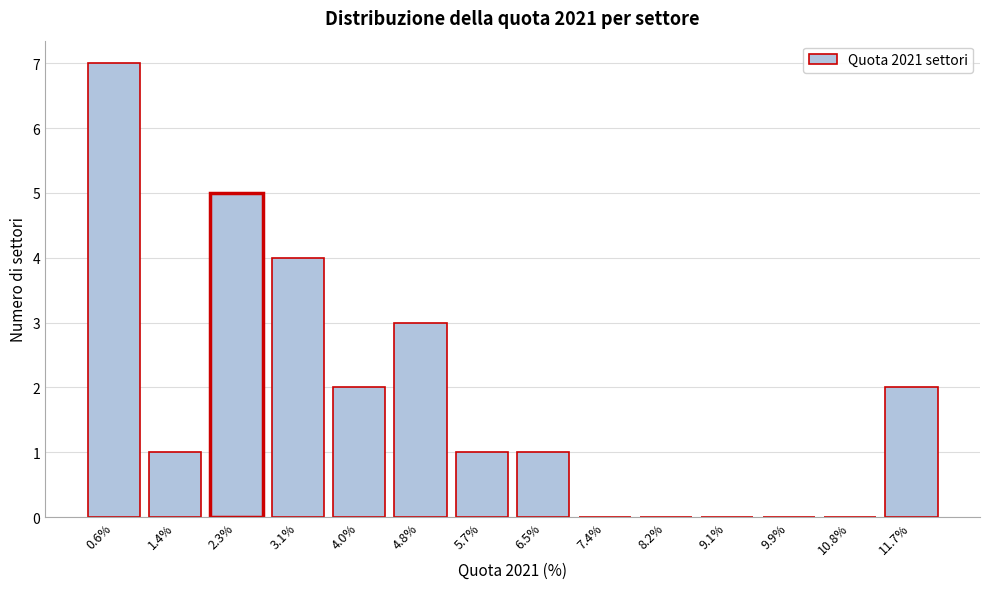

Reading left to right, what are all the values shown in this chart?

0.6%=7	1.4%=1	2.3%=5	3.1%=4	4.0%=2	4.8%=3	5.7%=1	6.5%=1	7.4%=0	8.2%=0	9.1%=0	9.9%=0	10.8%=0	11.7%=2